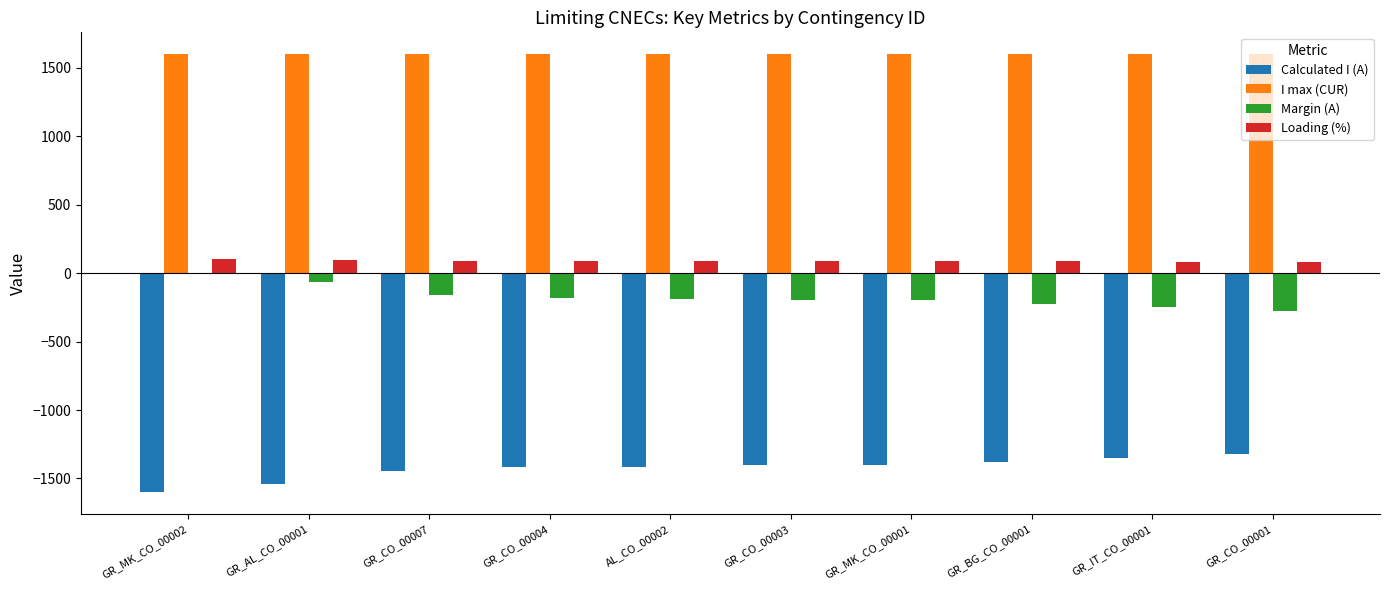

The value of I max (CUR) at GR_CO_00003 is 586. True or false?

False